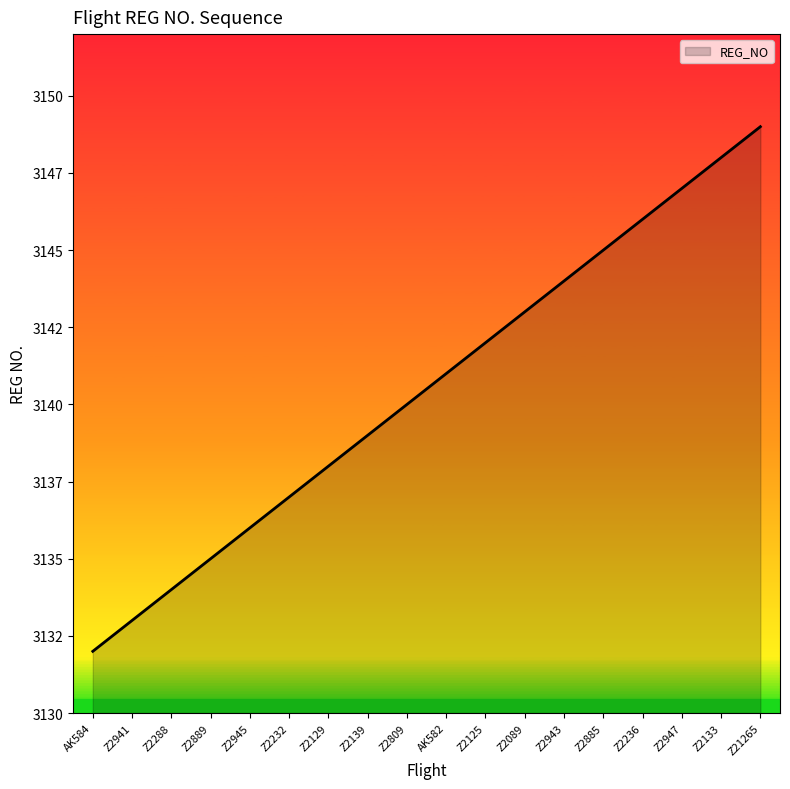

List the labels in order of value, smallest first.

AK584, Z2941, Z2288, Z2889, Z2945, Z2232, Z2129, Z2139, Z2809, AK582, Z2125, Z2089, Z2943, Z2885, Z2236, Z2947, Z2133, Z21265